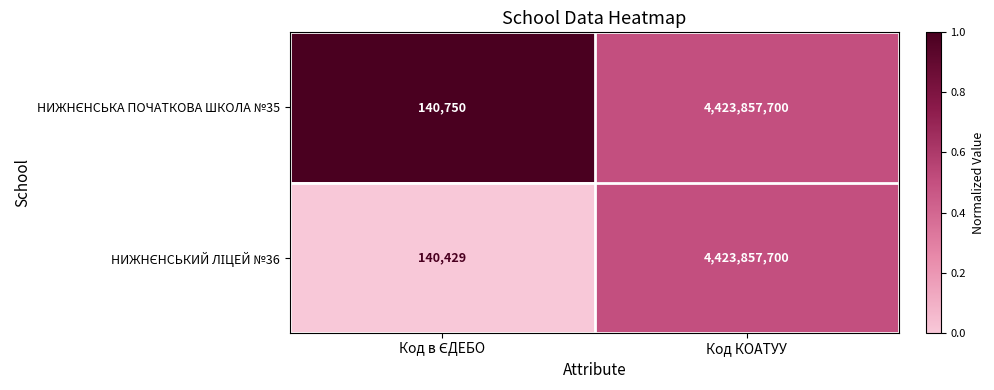

What is the greatest value displayed?

4423857700